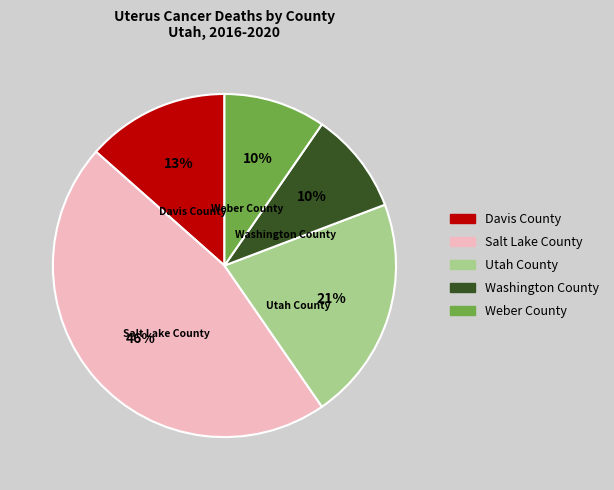

Combined, do Utah County and Weber County account for over 50%?

No